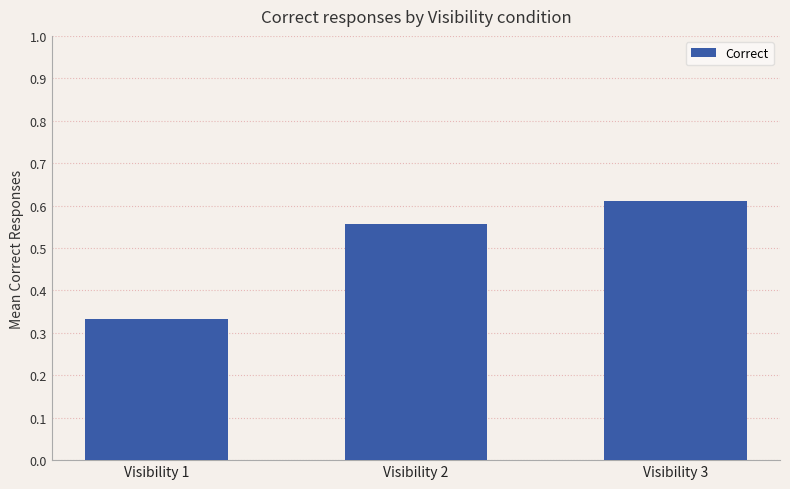

List the labels in order of value, largest first.

Visibility 3, Visibility 2, Visibility 1